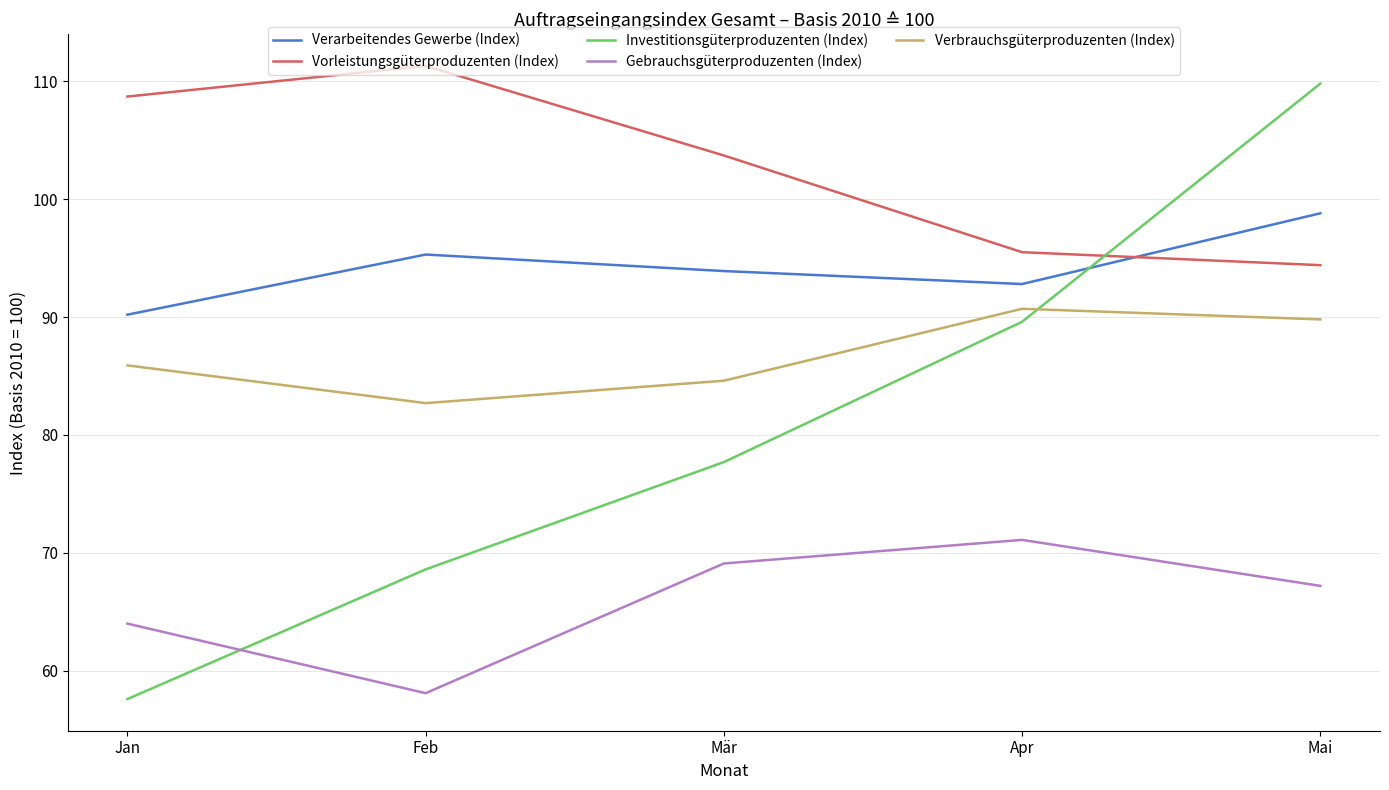

Which series has the widest spread of values?

Investitionsgüterproduzenten (Index)